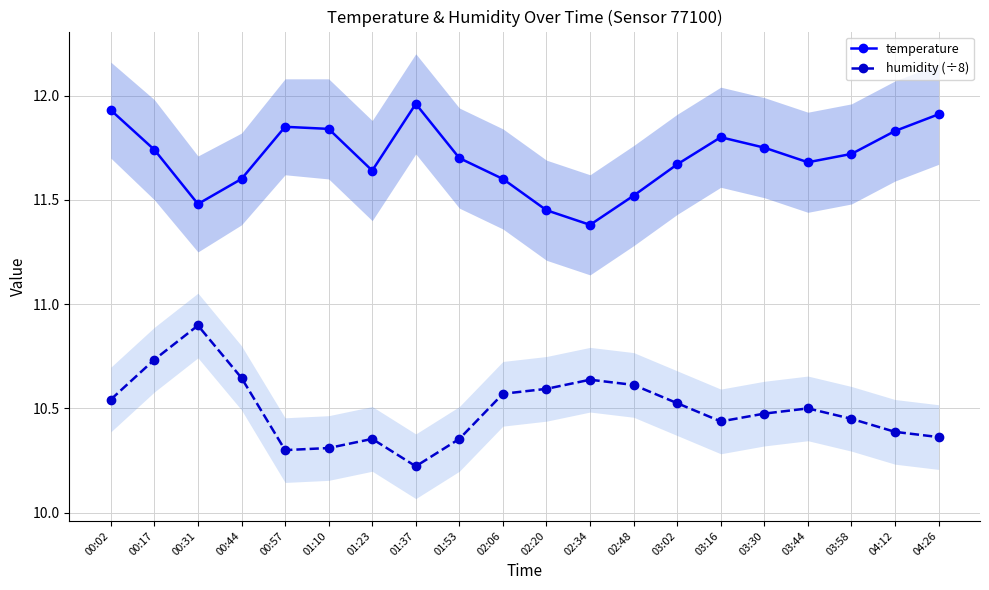

True or false: humidity (÷8) and temperature cross at least once.

False